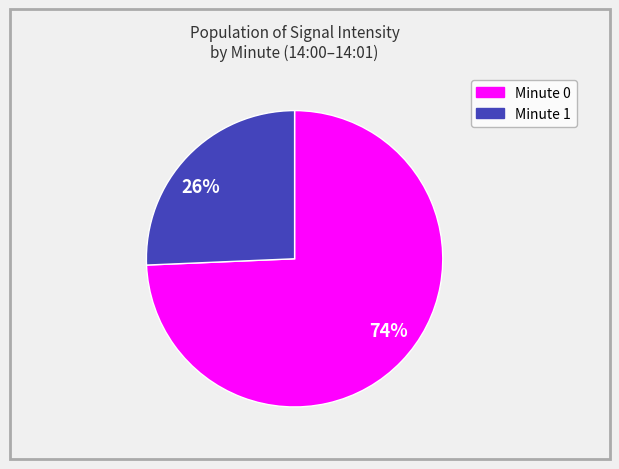

Combined, do 26% and 74% account for over 50%?

Yes